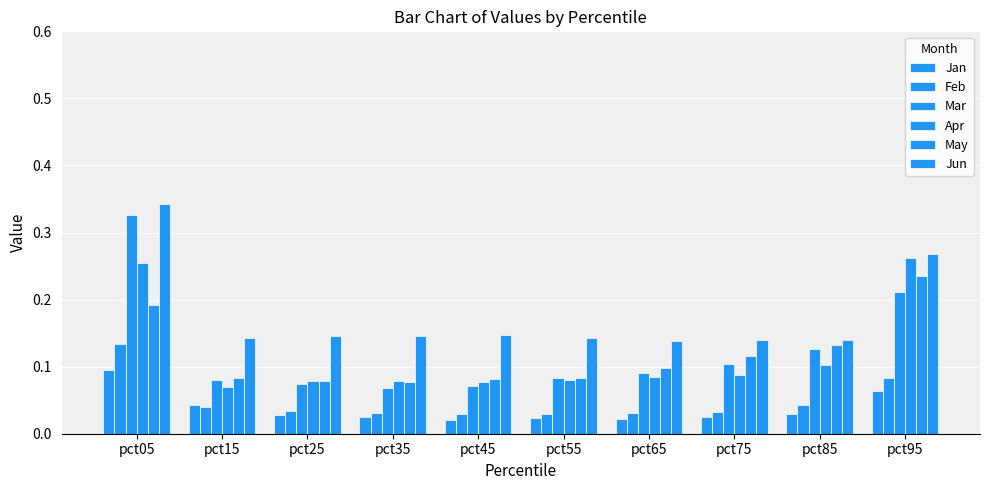

Are the bars horizontal?

No